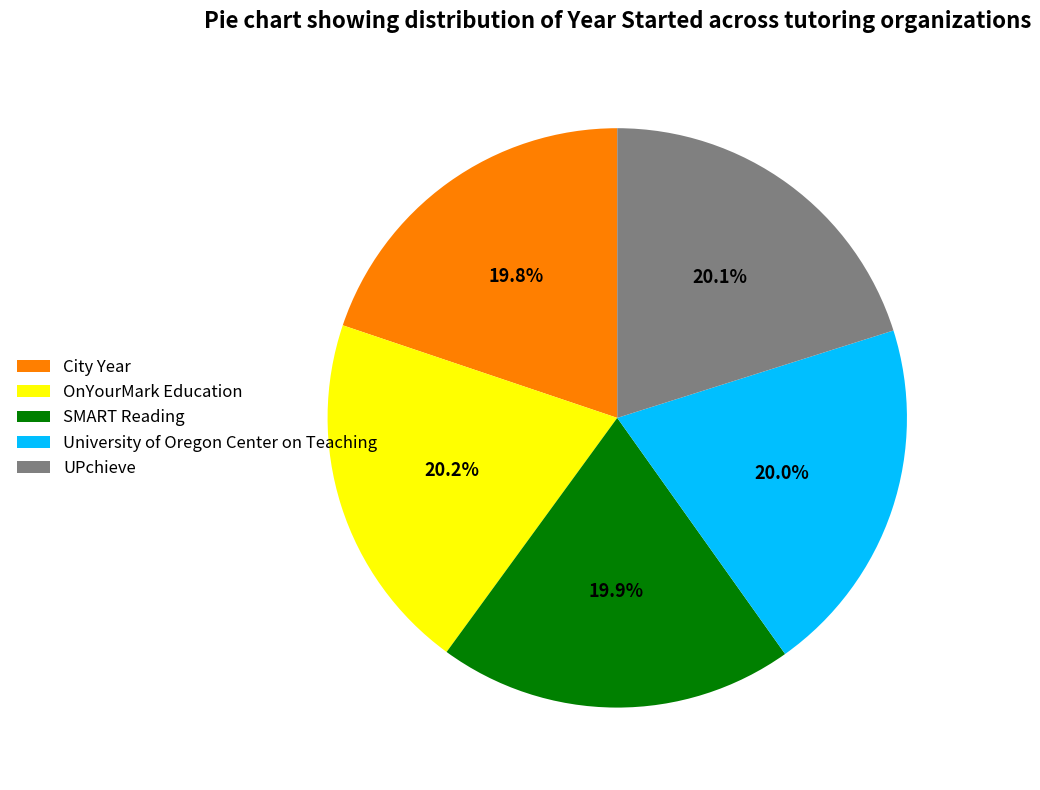

What is the ratio of the value at SMART Reading to the value at OnYourMark Education?

1.0